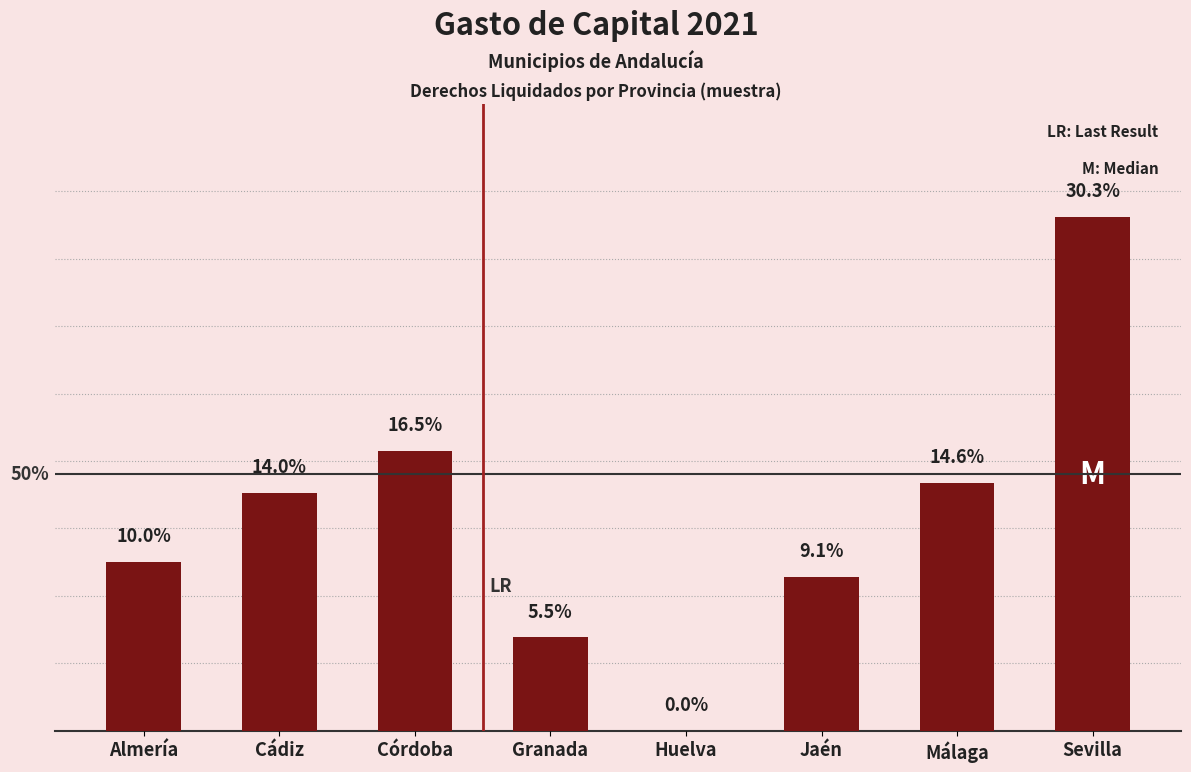

What is the label of the 5th bar from the left?

Huelva